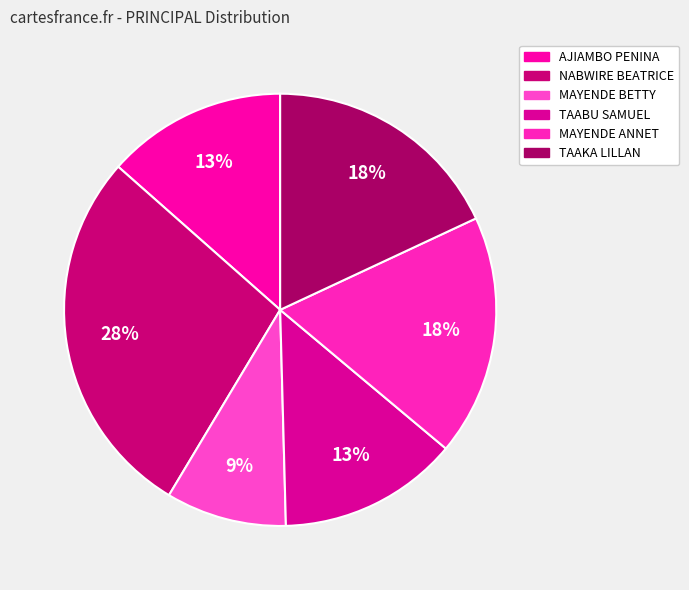

How many segments does this pie chart have?

6